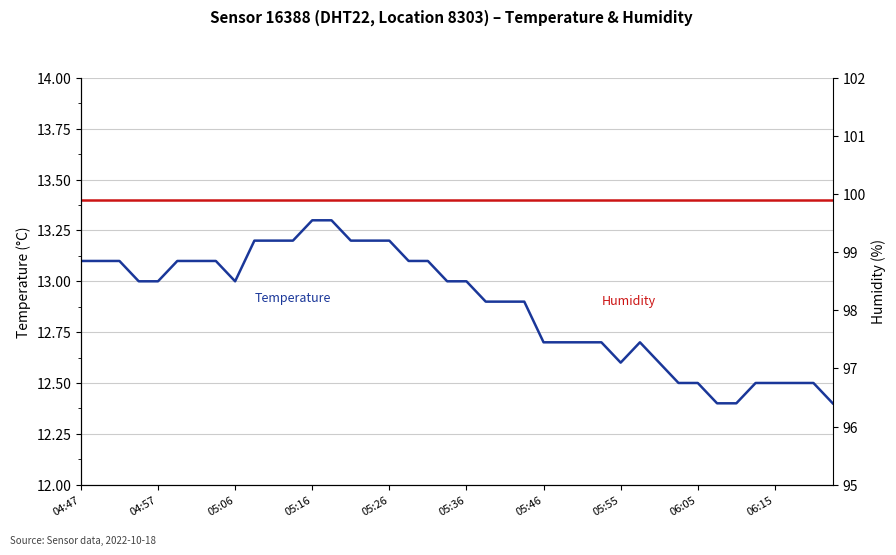

Which series has the widest spread of values?

Temperature